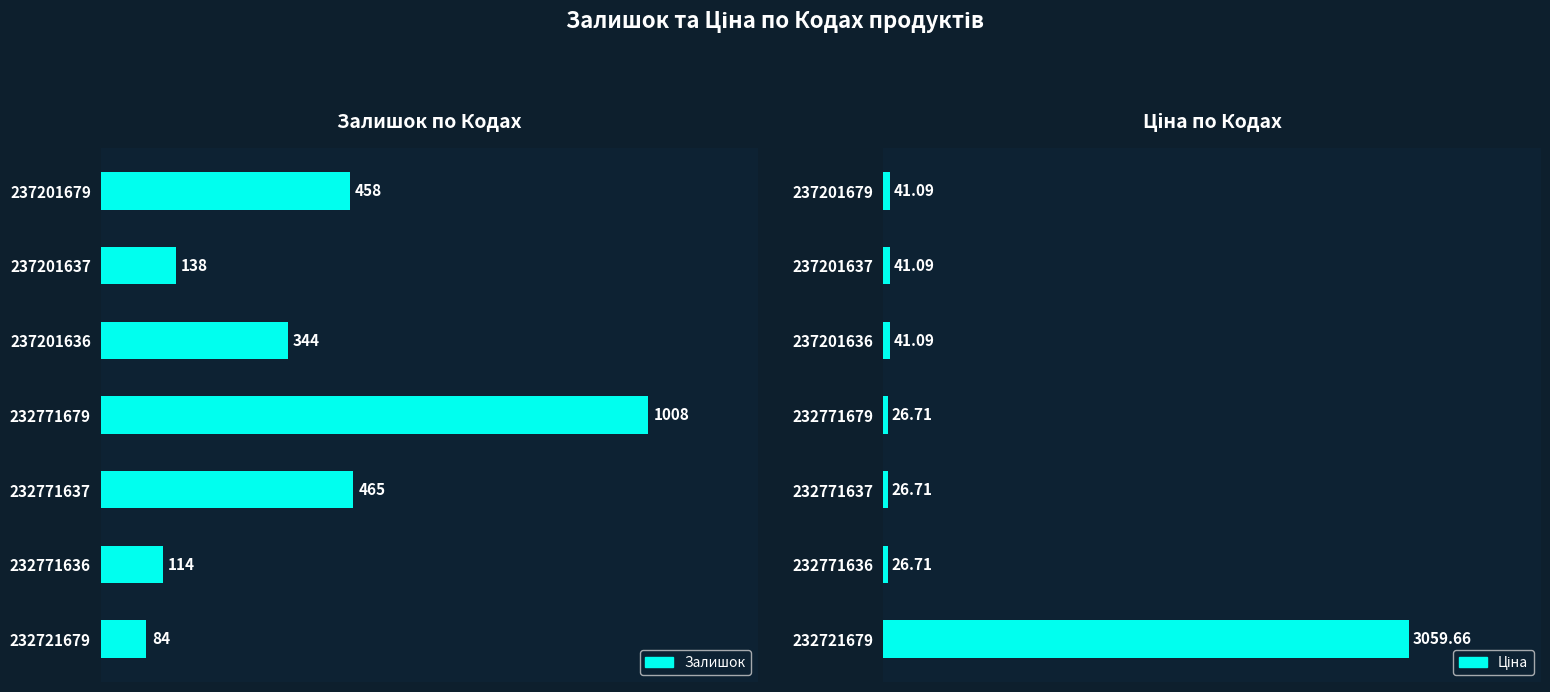

What is the average value of the Ціна series?

466.2